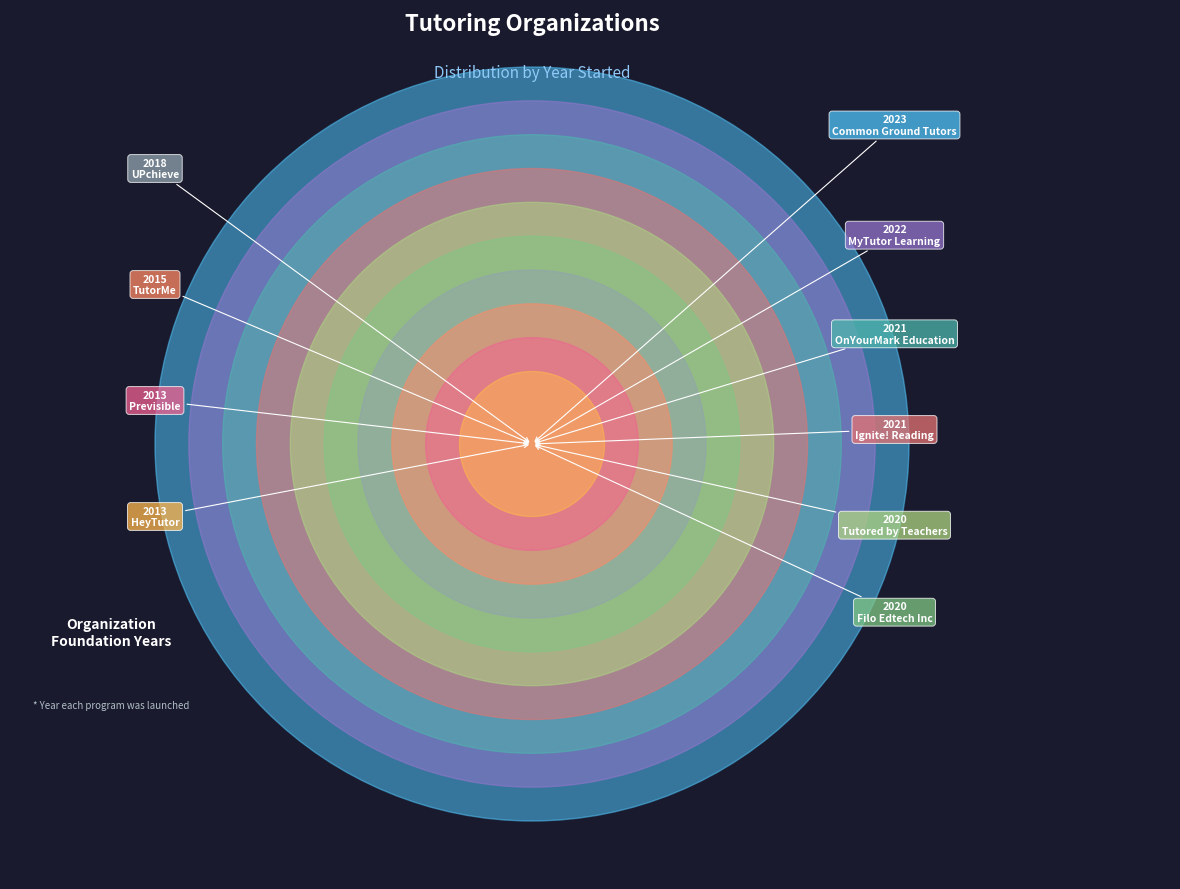

Which slice is the largest?

Common Ground Tutors